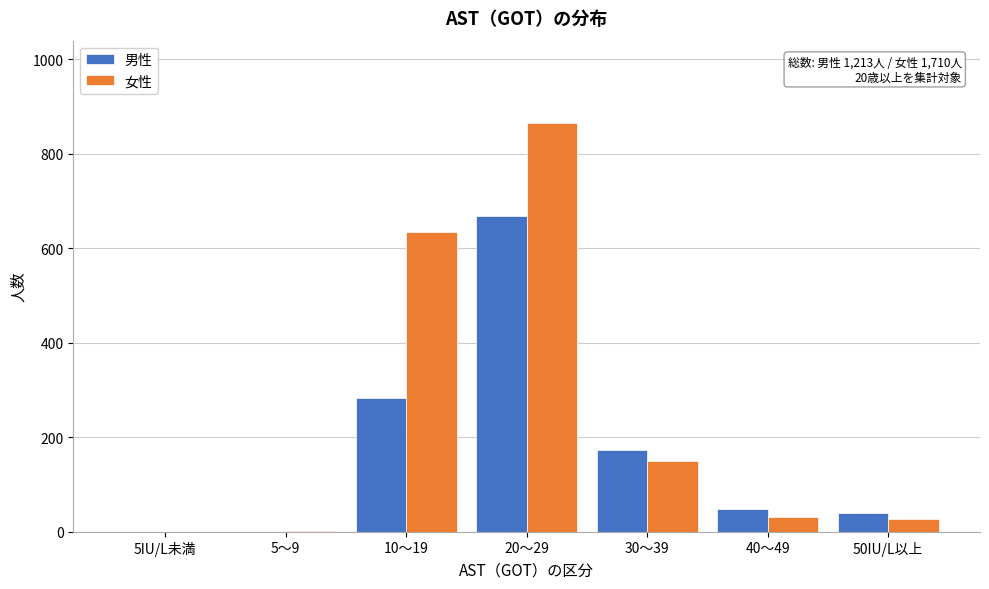

Where is 男性 nearest to the value 334?

10～19